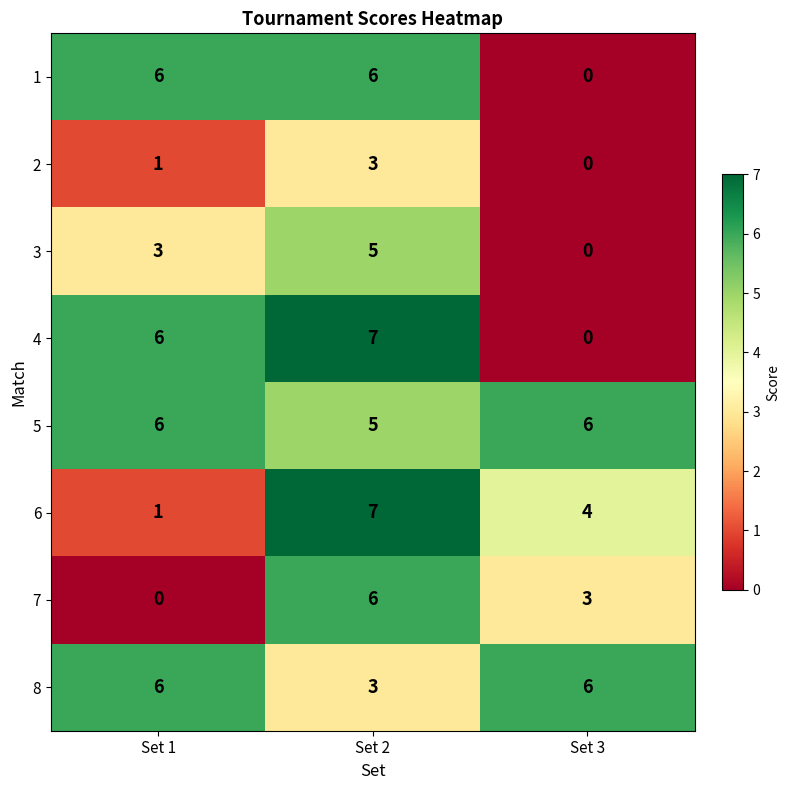

Count the number of data series in this chart.

8